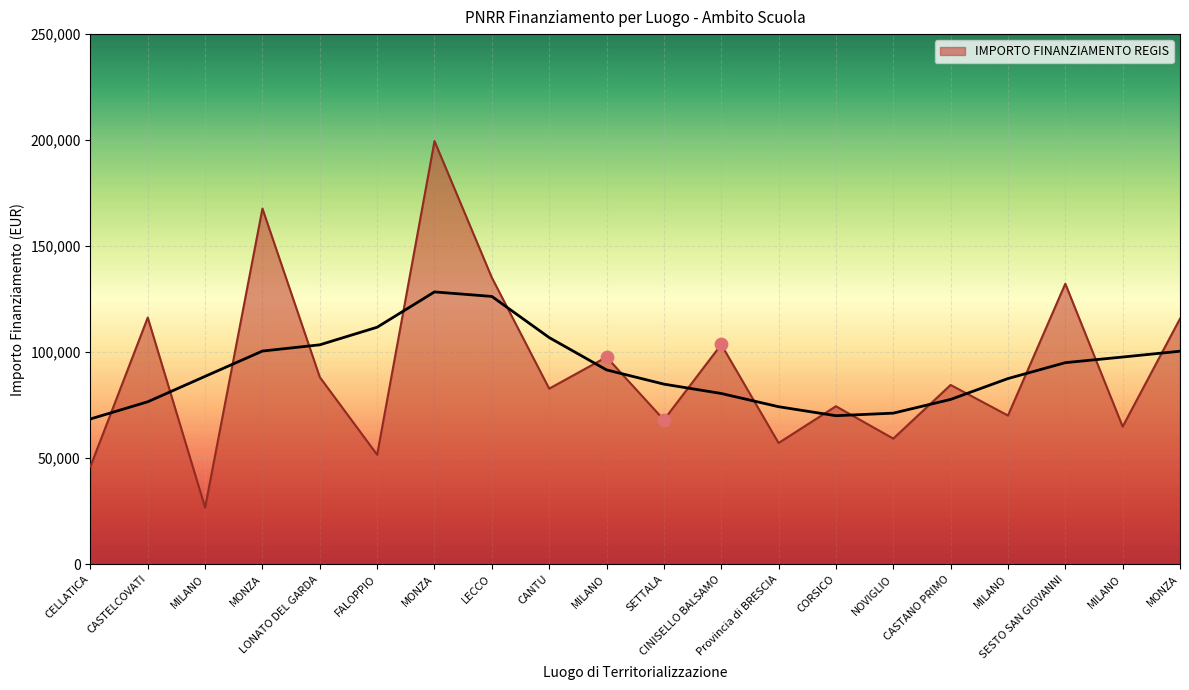

Which series has the widest spread of Y values?

IMPORTO FINANZIAMENTO REGIS